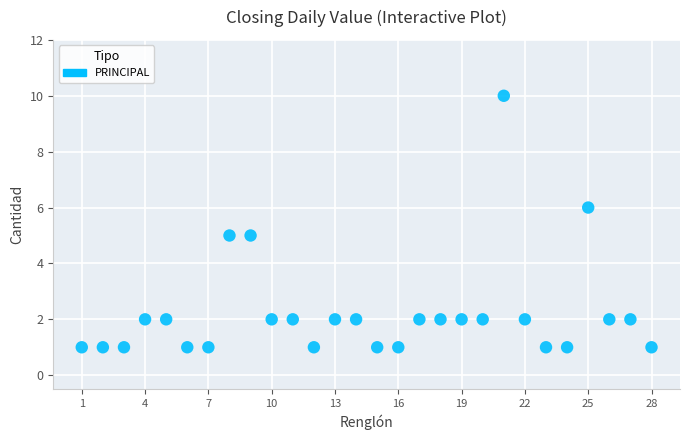

What is the range of Y values (max minus min)?

9